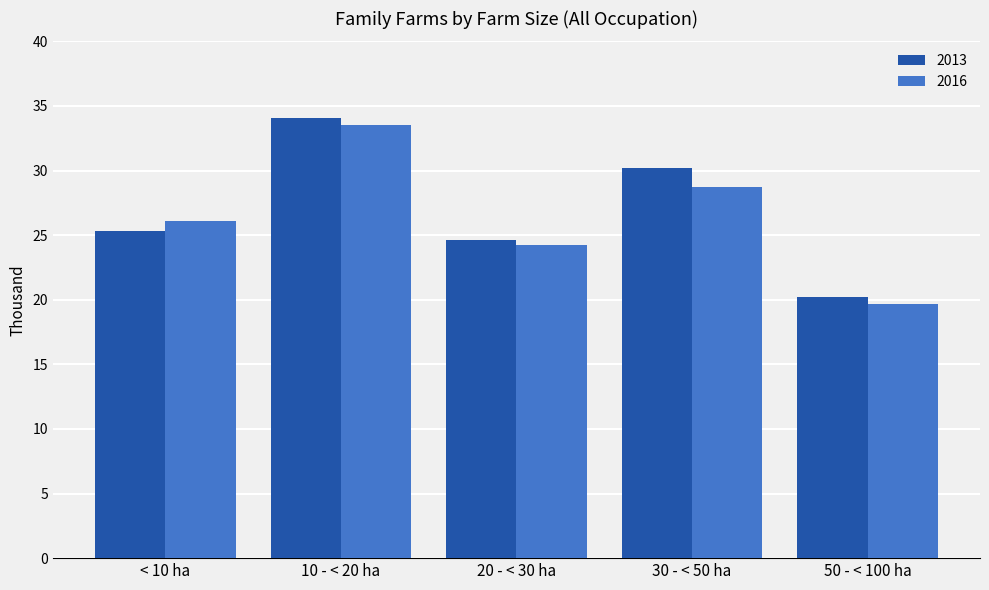

Is the value of 2013 at 20 - < 30 ha greater than the value of 2016 at 10 - < 20 ha?

No